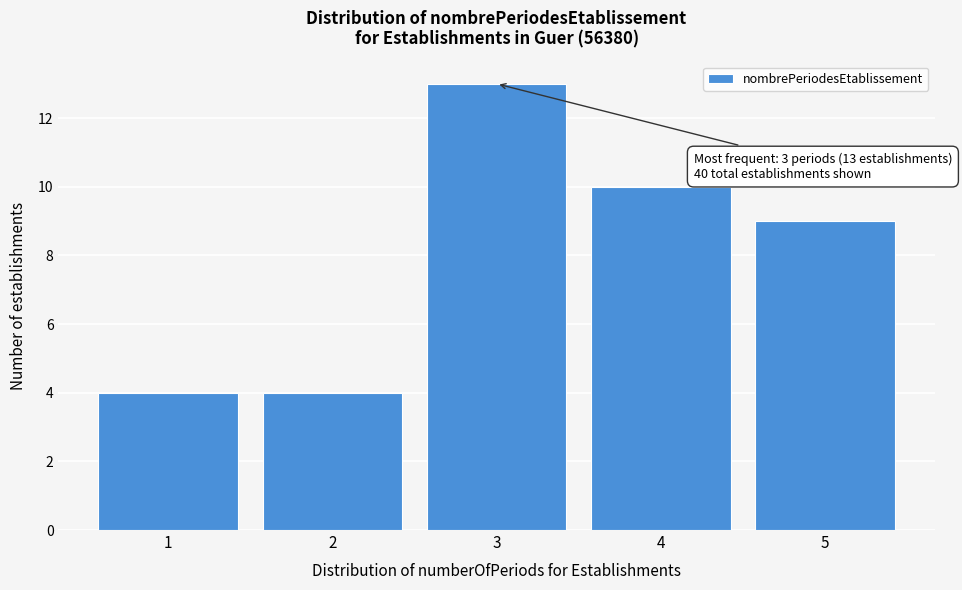

Reading left to right, transcribe all the data shown in this chart.

4	4	13	10	9